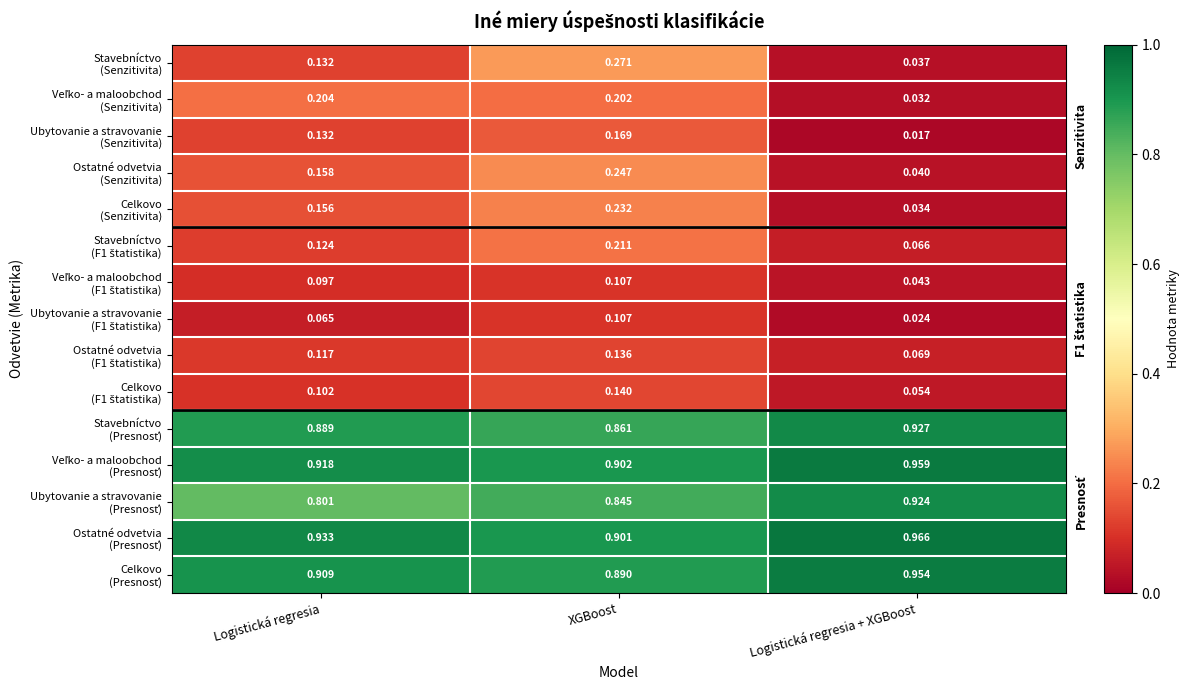

At which category is the sum across all series the highest?

XGBoost